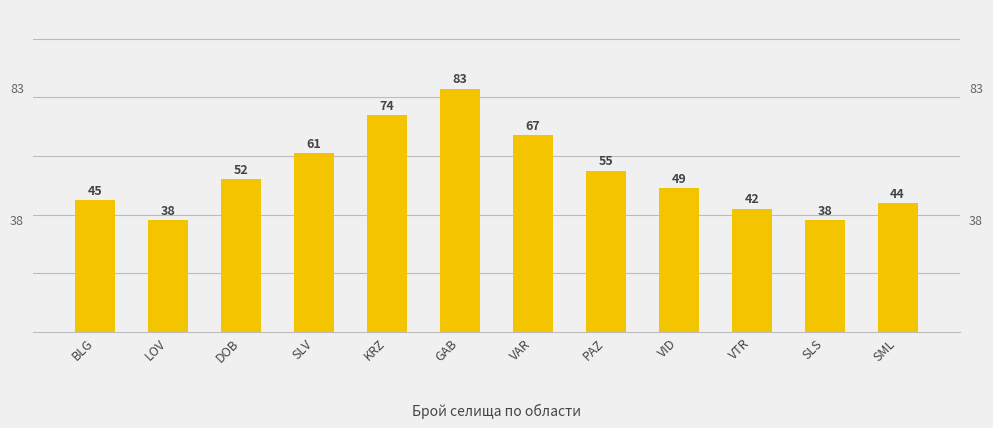

Reading right to left, list all the values displayed in this chart.

SML=44	SLS=38	VTR=42	VID=49	PAZ=55	VAR=67	GAB=83	KRZ=74	SLV=61	DOB=52	LOV=38	BLG=45